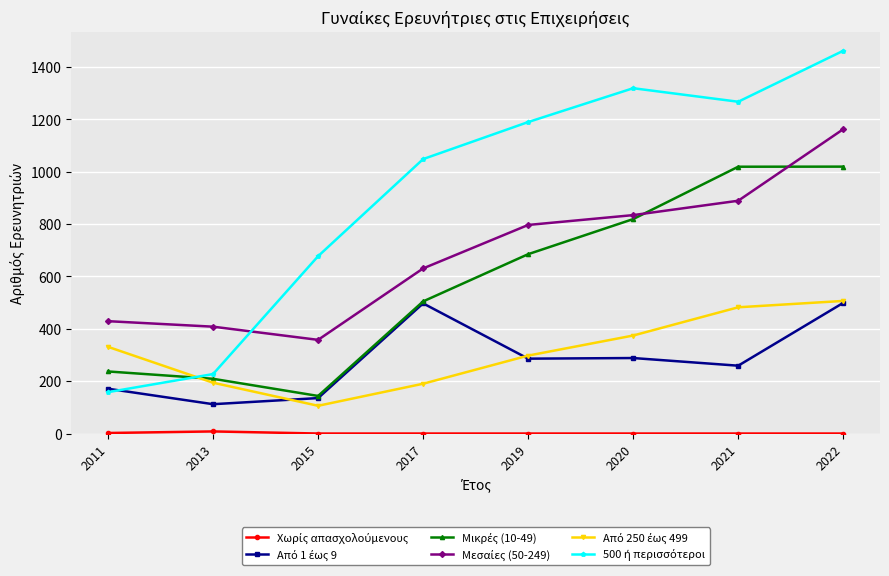

What is the total value across all series at 2017?

2870.0